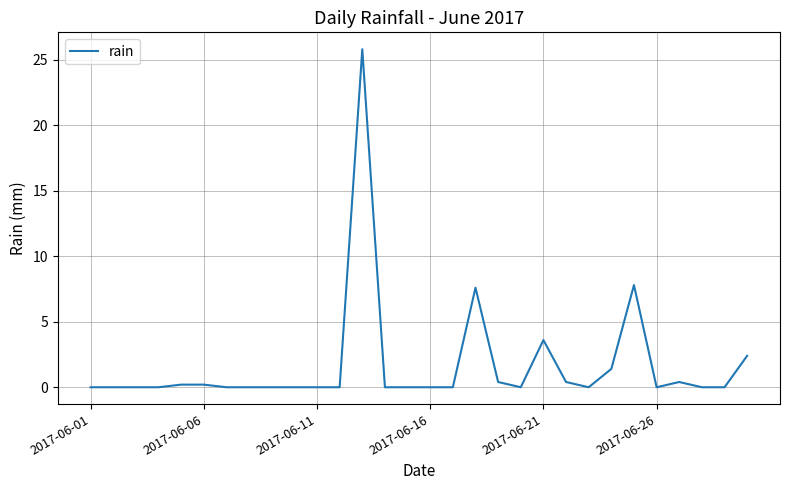

What is the maximum value shown in the chart?

25.8